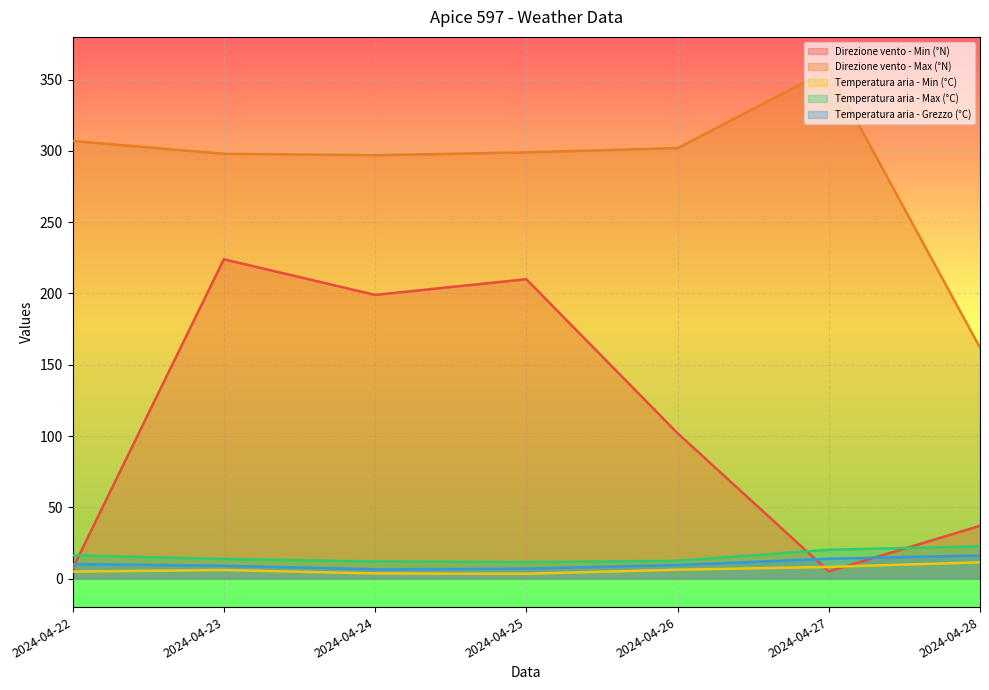

The value of Temperatura aria - Min (°C) at 2024-04-23 is 1.7. True or false?

False